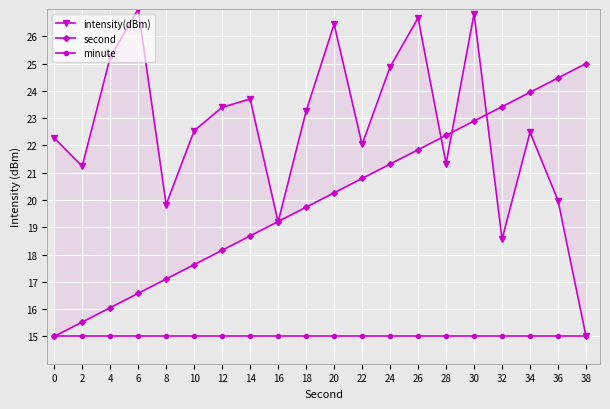

What is the value of the second point at the 1st from the left?

15.0